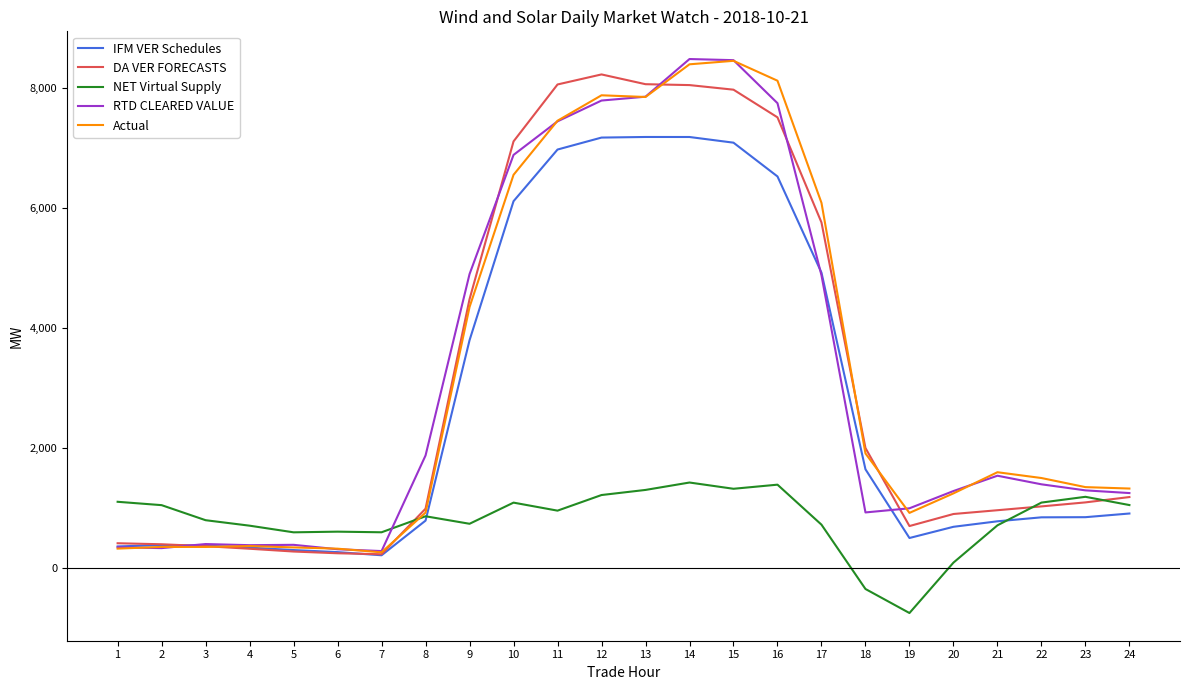

What are all the series names shown in the legend?

IFM VER Schedules, DA VER FORECASTS, NET Virtual Supply, RTD CLEARED VALUE, Actual